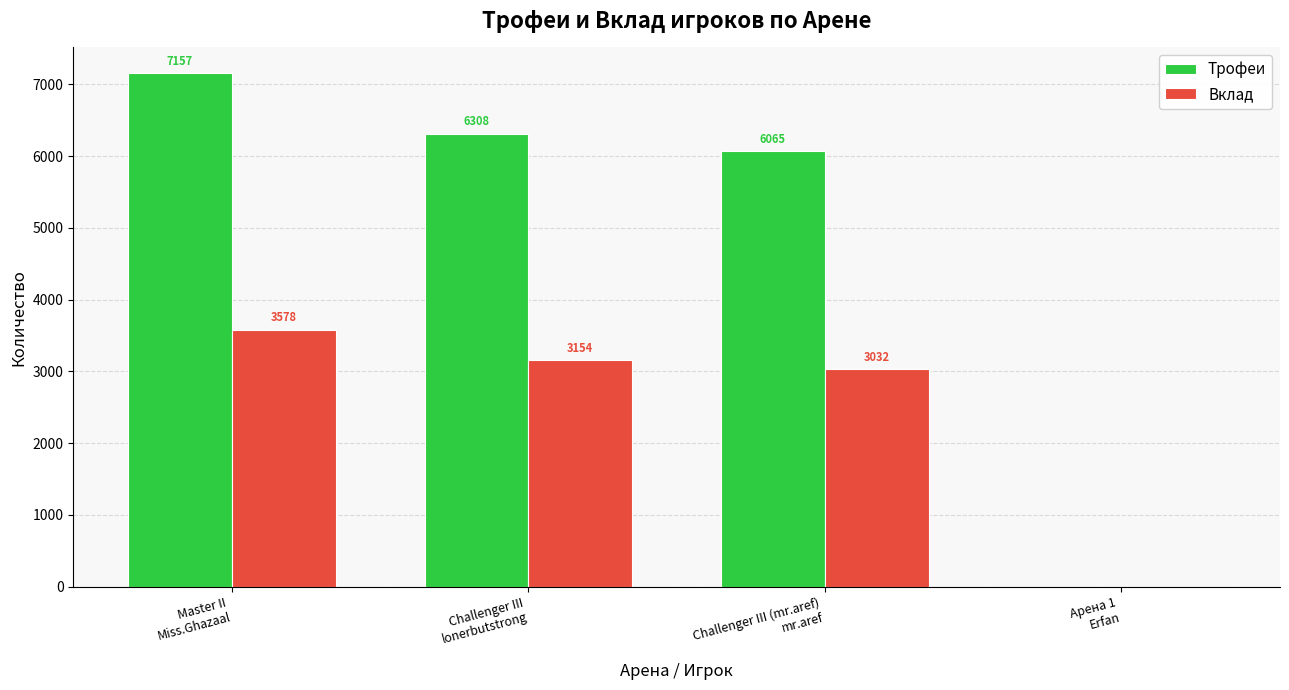

At which label does Вклад first exceed 3154?

Master II
Miss.Ghazaal